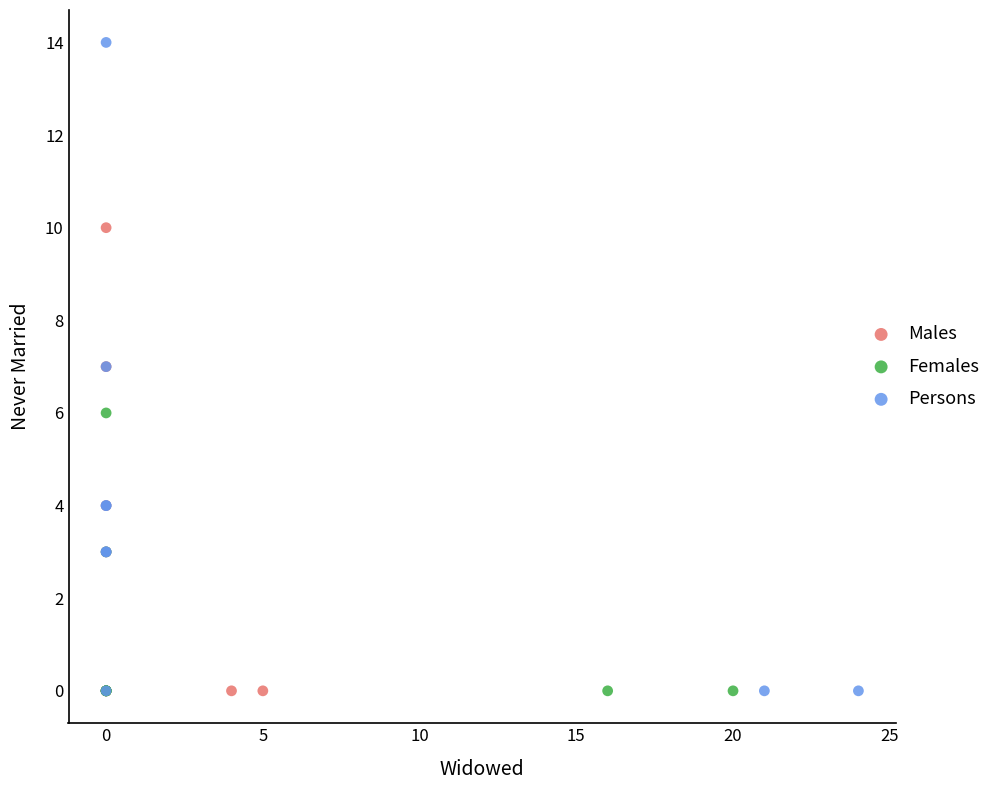

Which series has the widest spread of Y values?

Persons